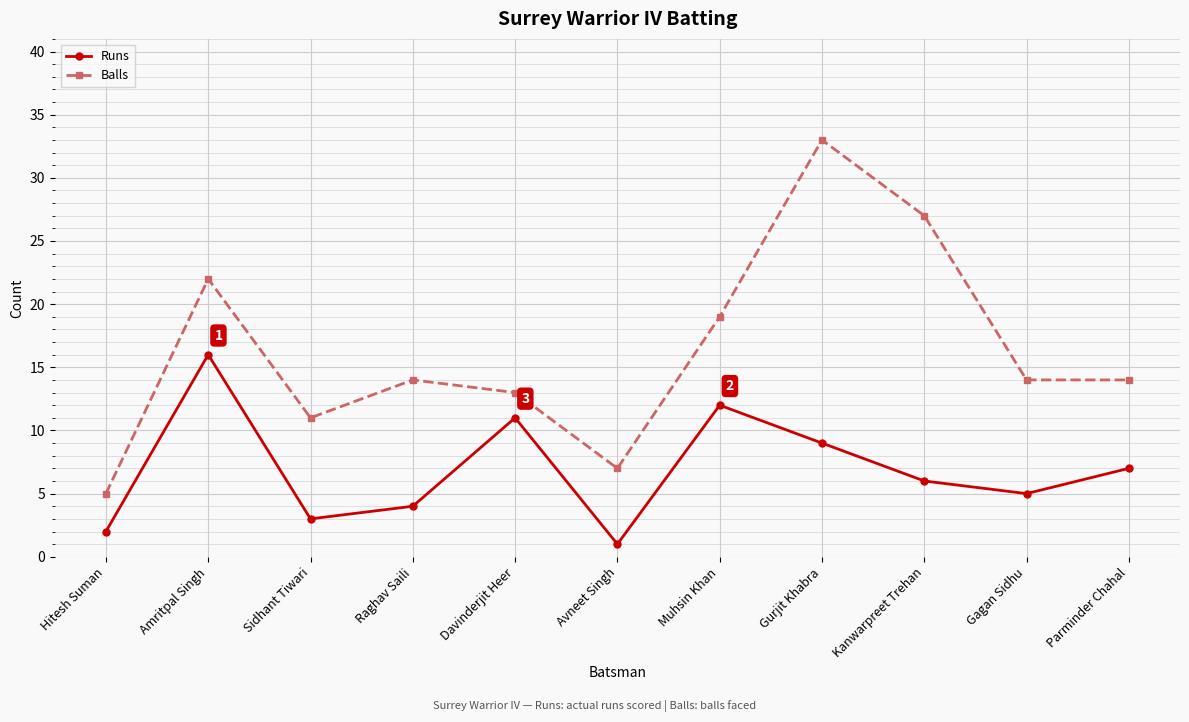

The value of Balls at Parminder Chahal is 14. True or false?

True